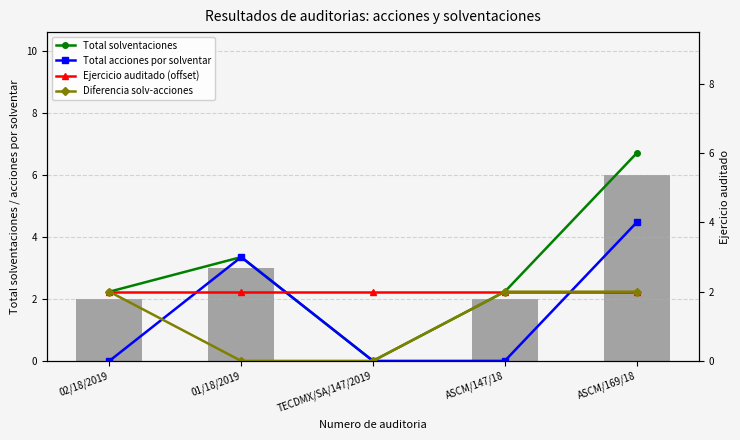

Which category has the lowest value across all series?

TECDMX/SA/147/2019